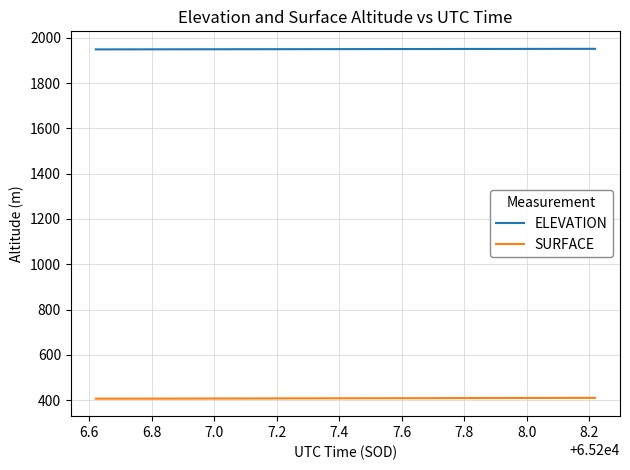

True or false: SURFACE and ELEVATION intersect in this chart.

False